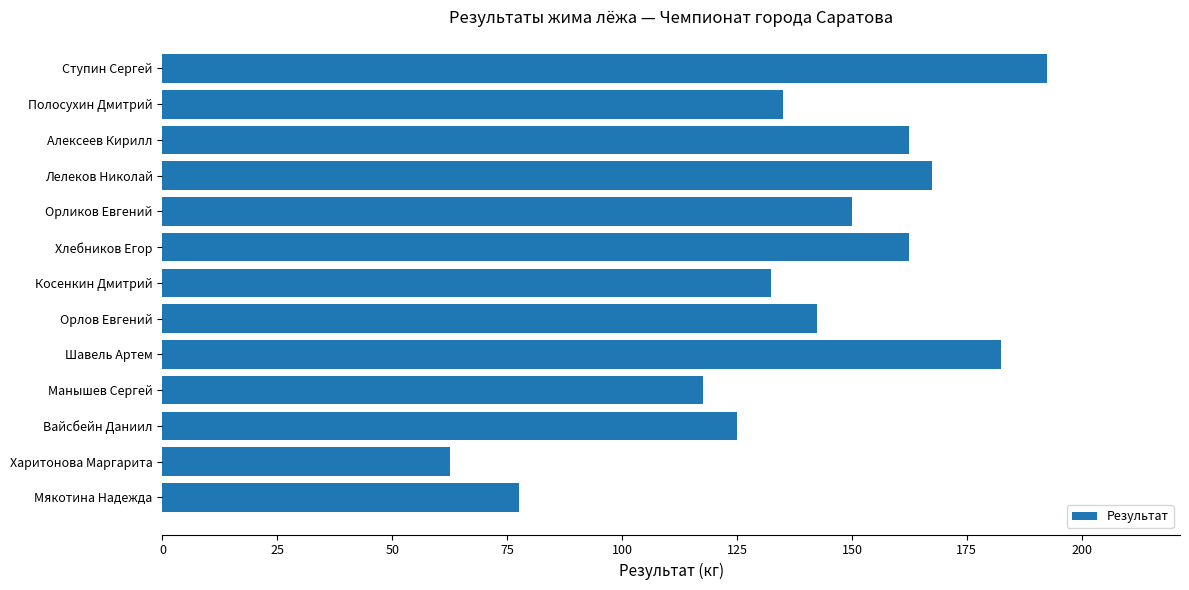

Which label corresponds to the largest value in the chart?

Ступин Сергей